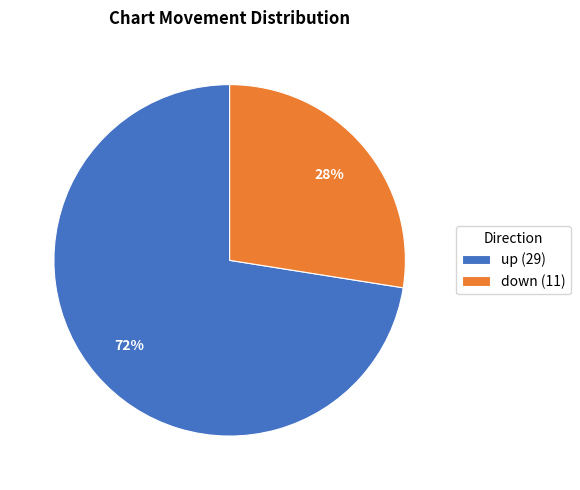

What is the largest slice in the pie chart?

up